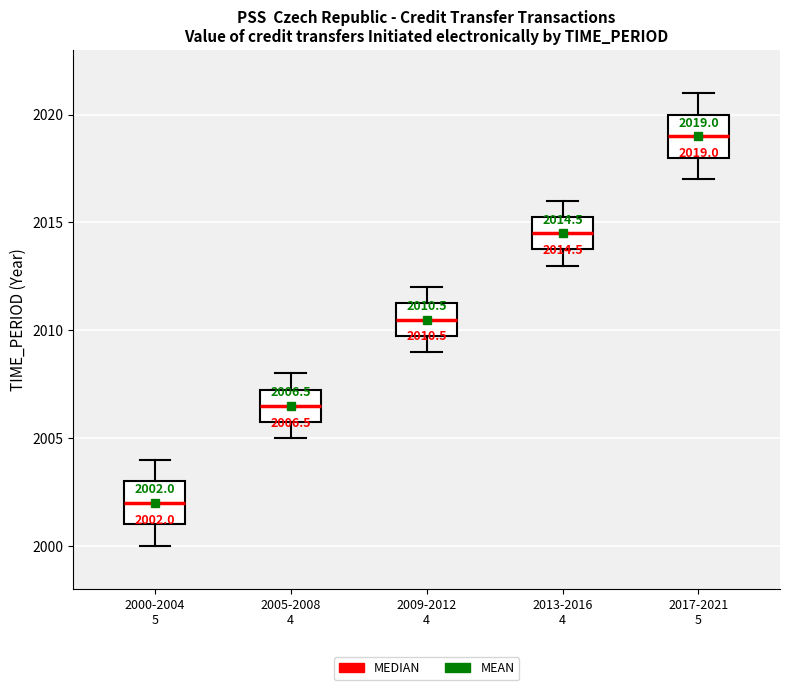

Which box has the lowest median line?

2000-2004 5